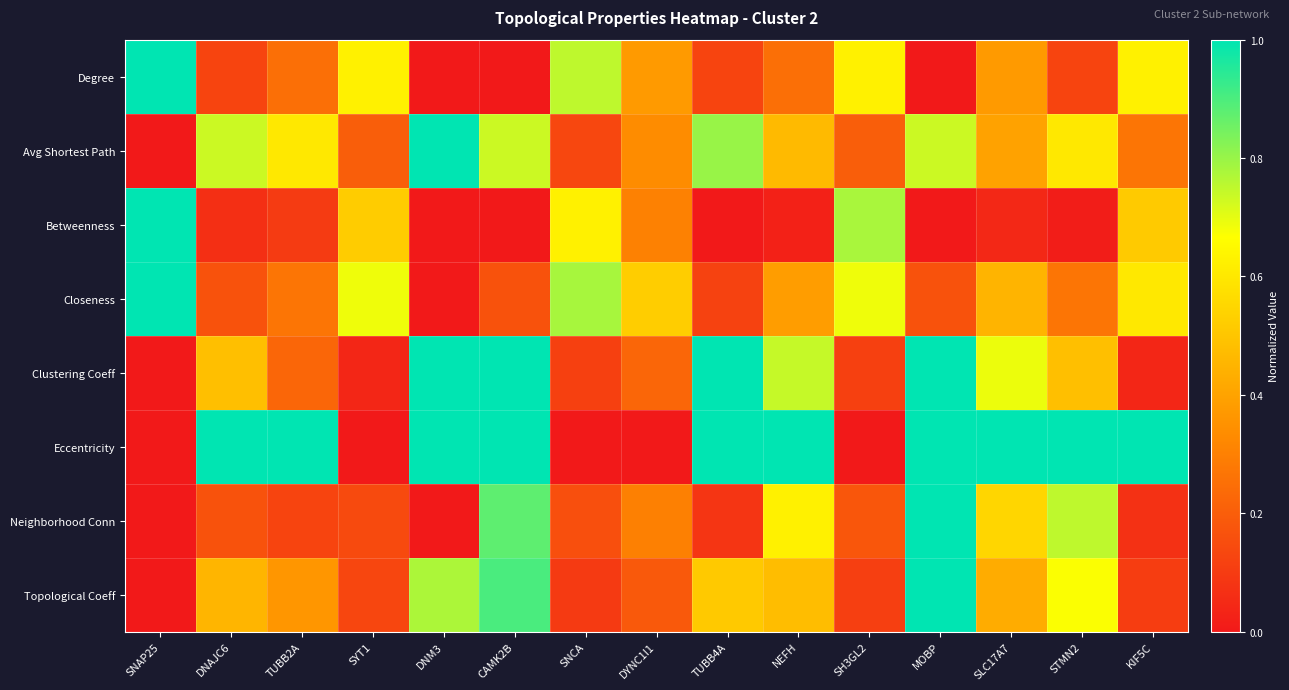

Reading right to left, extract all data points from this chart.

Degree: KIF5C=0.6	STMN2=0.1	SLC17A7=0.4	MOBP=0.0	SH3GL2=0.6	NEFH=0.2	TUBB4A=0.1	DYNC1I1=0.4	SNCA=0.8	CAMK2B=0.0	DNM3=0.0	SYT1=0.6	TUBB2A=0.2	DNAJC6=0.1	SNAP25=1.0
Avg Shortest Path: KIF5C=0.3	STMN2=0.6	SLC17A7=0.4	MOBP=0.7	SH3GL2=0.2	NEFH=0.5	TUBB4A=0.8	DYNC1I1=0.3	SNCA=0.1	CAMK2B=0.7	DNM3=1.0	SYT1=0.2	TUBB2A=0.6	DNAJC6=0.7	SNAP25=0.0
Betweenness: KIF5C=0.5	STMN2=0.0	SLC17A7=0.0	MOBP=0.0	SH3GL2=0.8	NEFH=0.0	TUBB4A=0.0	DYNC1I1=0.3	SNCA=0.6	CAMK2B=0.0	DNM3=0.0	SYT1=0.5	TUBB2A=0.1	DNAJC6=0.1	SNAP25=1.0
Closeness: KIF5C=0.6	STMN2=0.3	SLC17A7=0.4	MOBP=0.2	SH3GL2=0.7	NEFH=0.4	TUBB4A=0.1	DYNC1I1=0.5	SNCA=0.8	CAMK2B=0.2	DNM3=0.0	SYT1=0.7	TUBB2A=0.3	DNAJC6=0.2	SNAP25=1.0
Clustering Coeff: KIF5C=0.0	STMN2=0.5	SLC17A7=0.7	MOBP=1.0	SH3GL2=0.1	NEFH=0.7	TUBB4A=1.0	DYNC1I1=0.2	SNCA=0.1	CAMK2B=1.0	DNM3=1.0	SYT1=0.0	TUBB2A=0.2	DNAJC6=0.5	SNAP25=0.0
Eccentricity: KIF5C=1.0	STMN2=1.0	SLC17A7=1.0	MOBP=1.0	SH3GL2=0.0	NEFH=1.0	TUBB4A=1.0	DYNC1I1=0.0	SNCA=0.0	CAMK2B=1.0	DNM3=1.0	SYT1=0.0	TUBB2A=1.0	DNAJC6=1.0	SNAP25=0.0
Neighborhood Conn: KIF5C=0.1	STMN2=0.8	SLC17A7=0.6	MOBP=1.0	SH3GL2=0.2	NEFH=0.6	TUBB4A=0.1	DYNC1I1=0.3	SNCA=0.2	CAMK2B=0.9	DNM3=0.0	SYT1=0.1	TUBB2A=0.1	DNAJC6=0.2	SNAP25=0.0
Topological Coeff: KIF5C=0.1	STMN2=0.7	SLC17A7=0.4	MOBP=1.0	SH3GL2=0.1	NEFH=0.5	TUBB4A=0.5	DYNC1I1=0.2	SNCA=0.1	CAMK2B=0.9	DNM3=0.8	SYT1=0.1	TUBB2A=0.4	DNAJC6=0.5	SNAP25=0.0